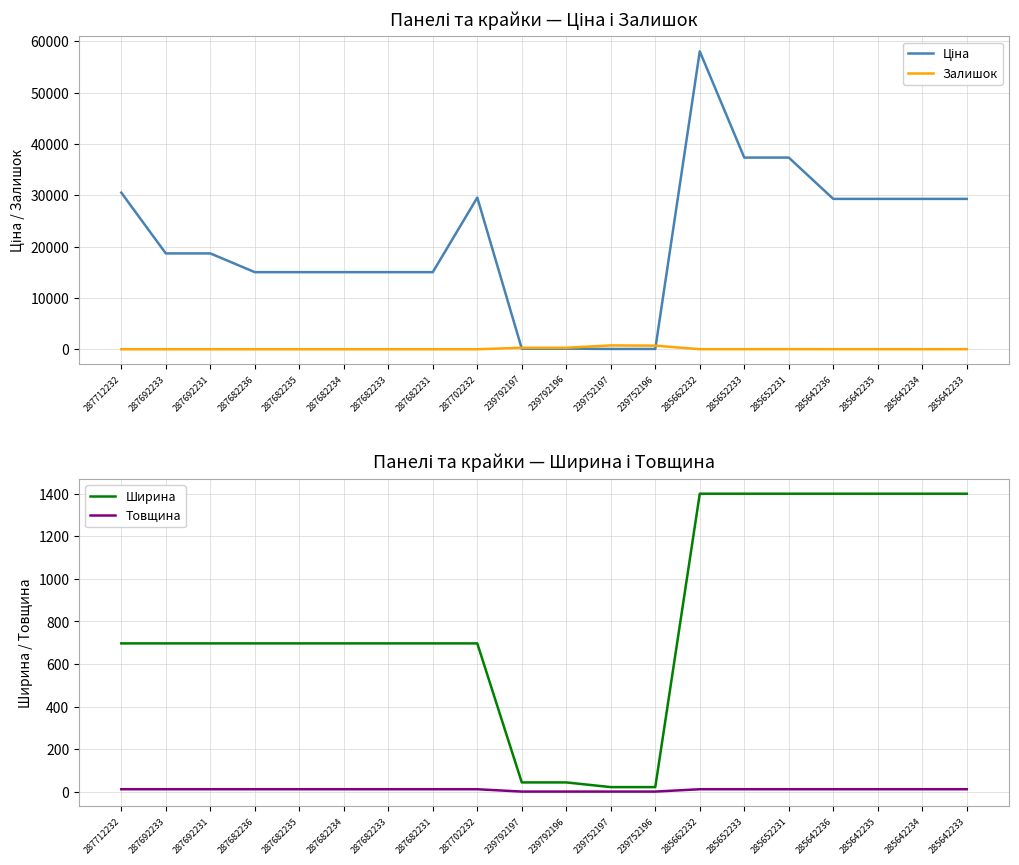

What is the highest value of the Ціна series?

58037.0